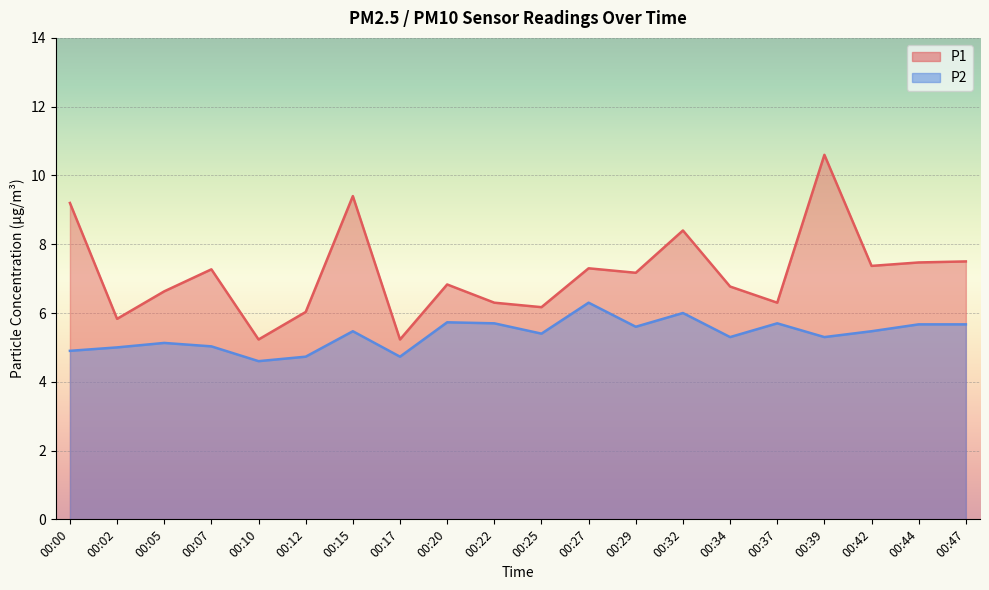

Is it true that P1 equals 2.0 at 00:25?

False